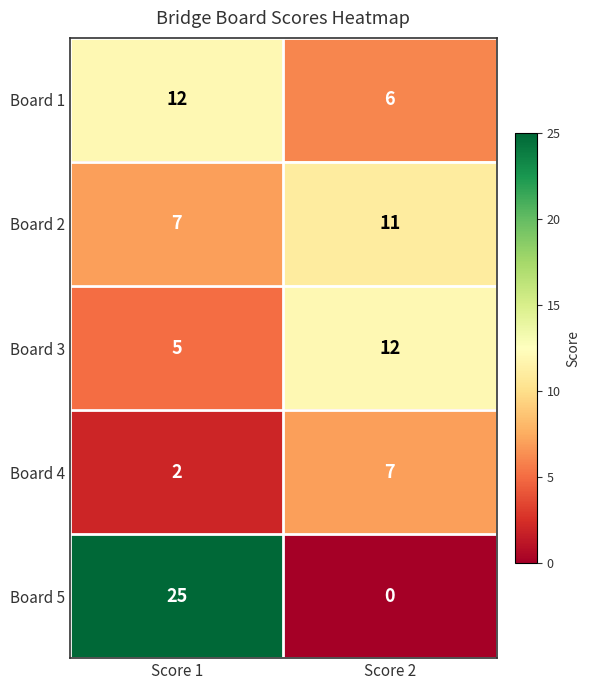

Where is Board 3 nearest to the value 8?

Score 1